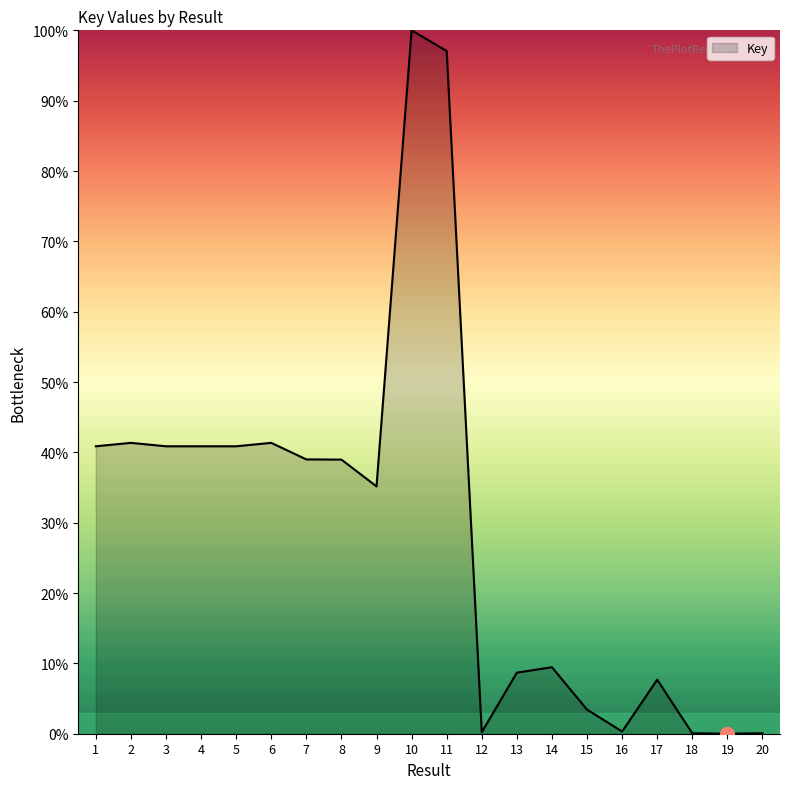

What is the difference between the maximum and minimum values?

100.0